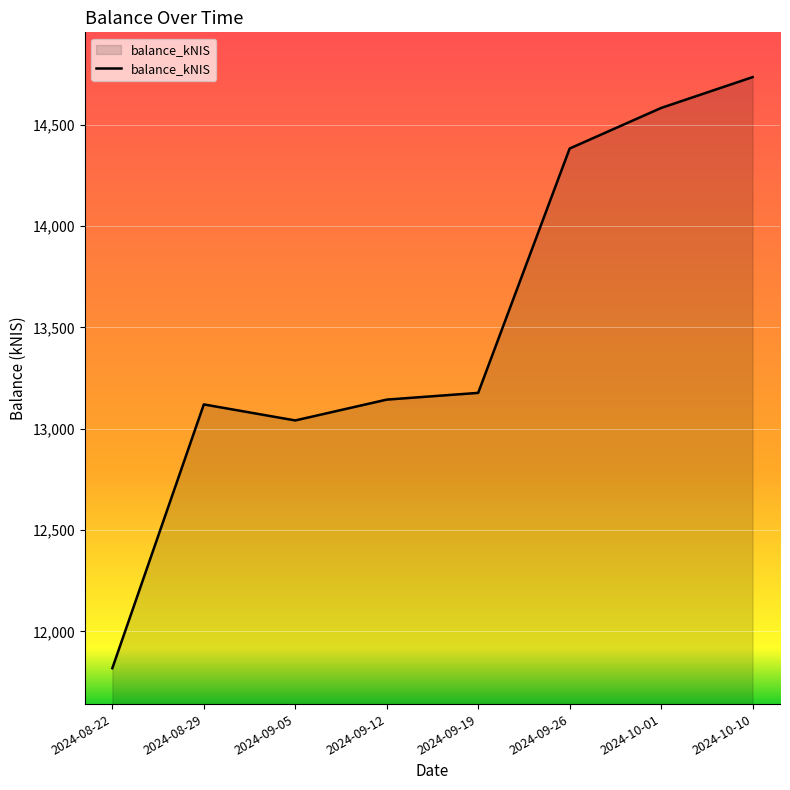

How many lines are shown in the chart?

1